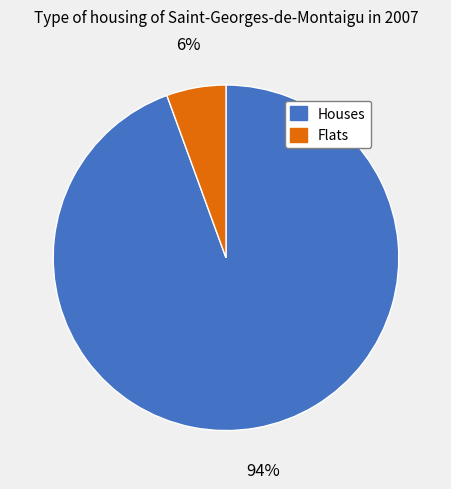

To the nearest percent, what is the combined percentage of Houses and Flats?

100%